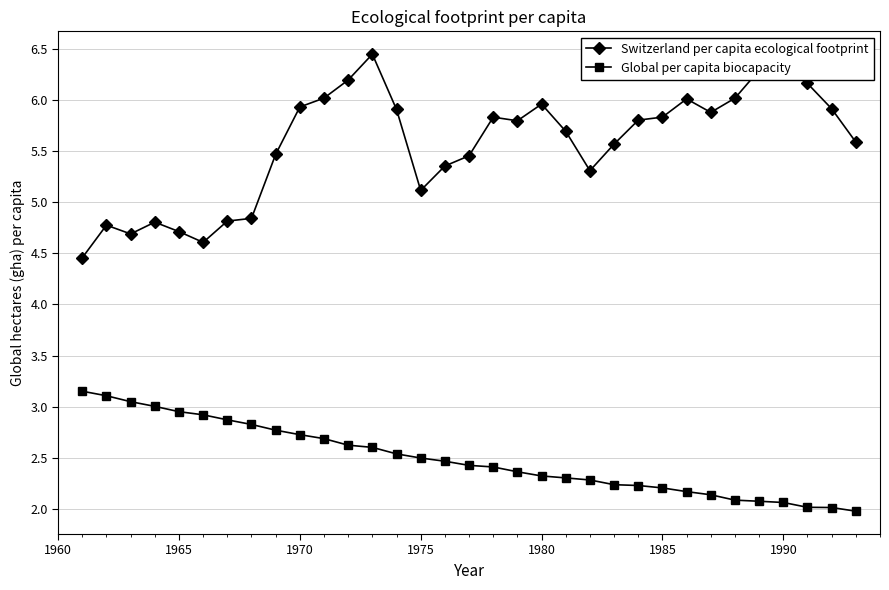

Which series has the largest total across all categories?

Switzerland per capita ecological footprint